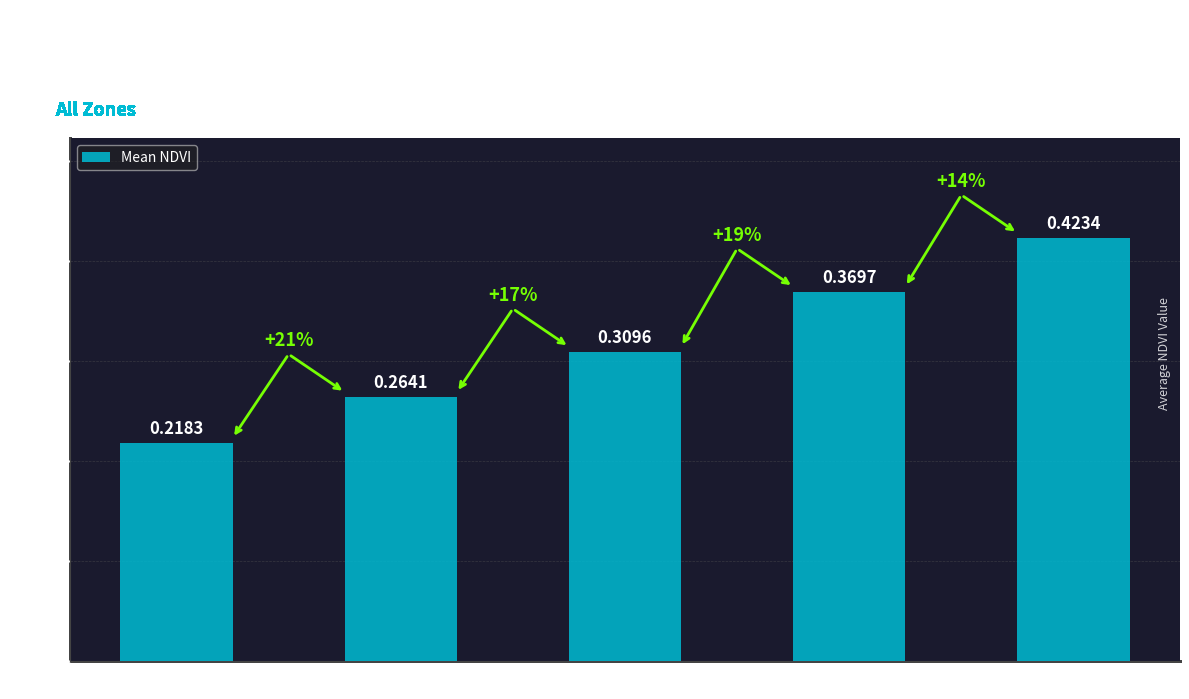

The chart shows a value of 0.1 at Zone 0. True or false?

False